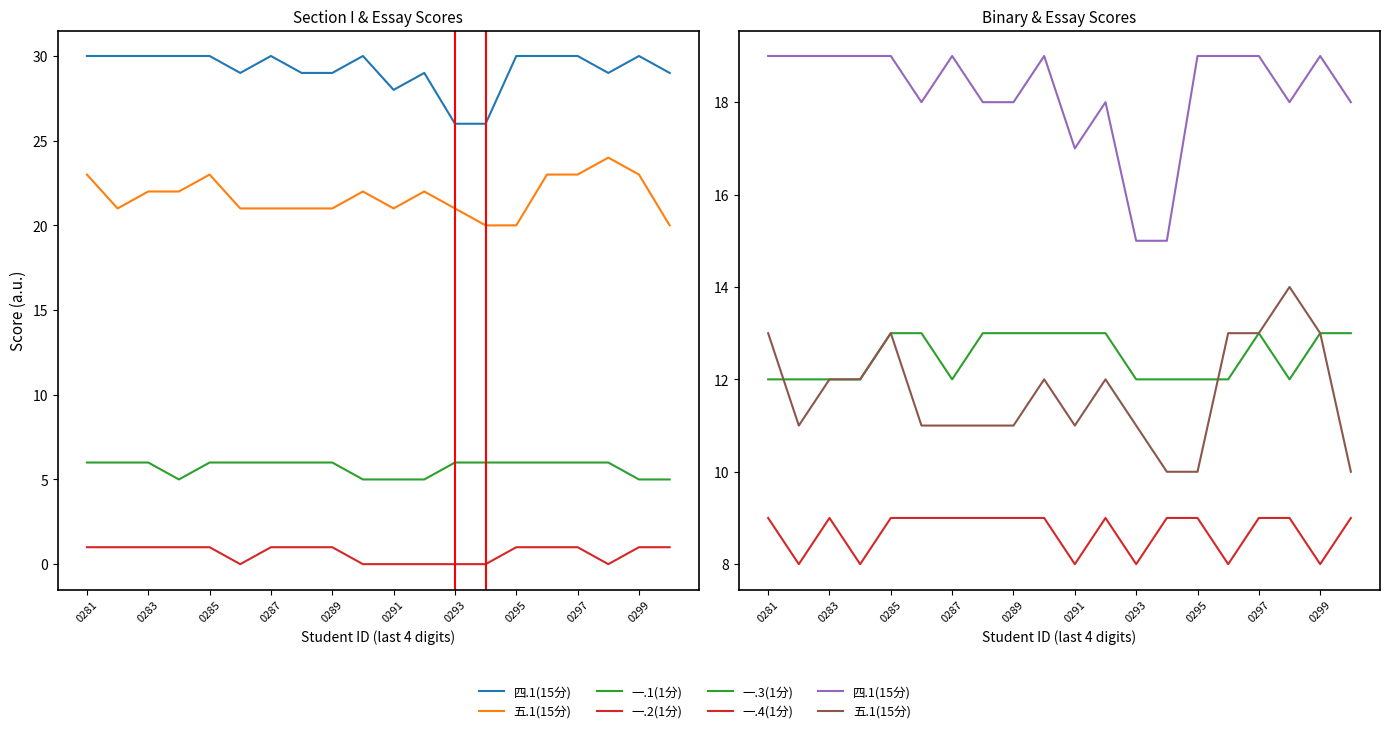

What is the minimum value for 一.1(1分)?

5